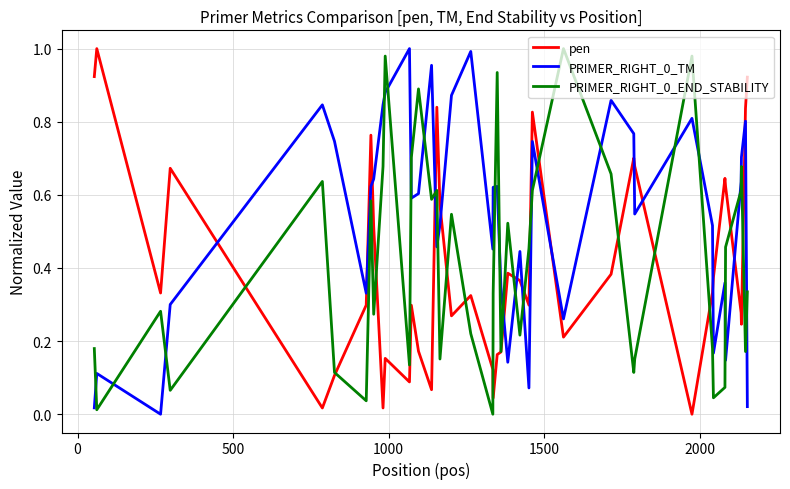

How many categories are shown in the chart?

40